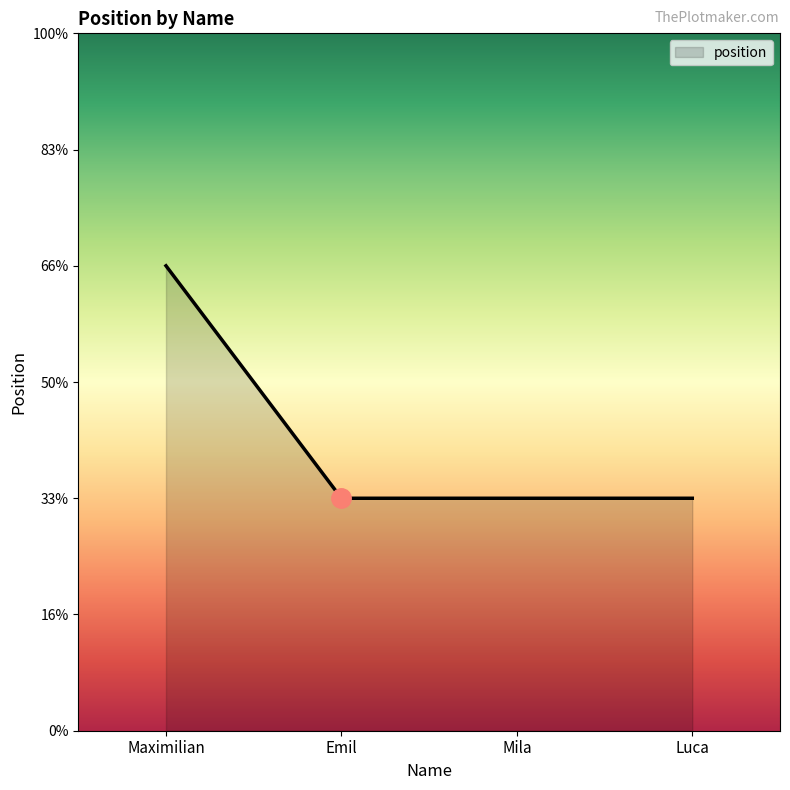

Does the chart have visible grid lines?

No